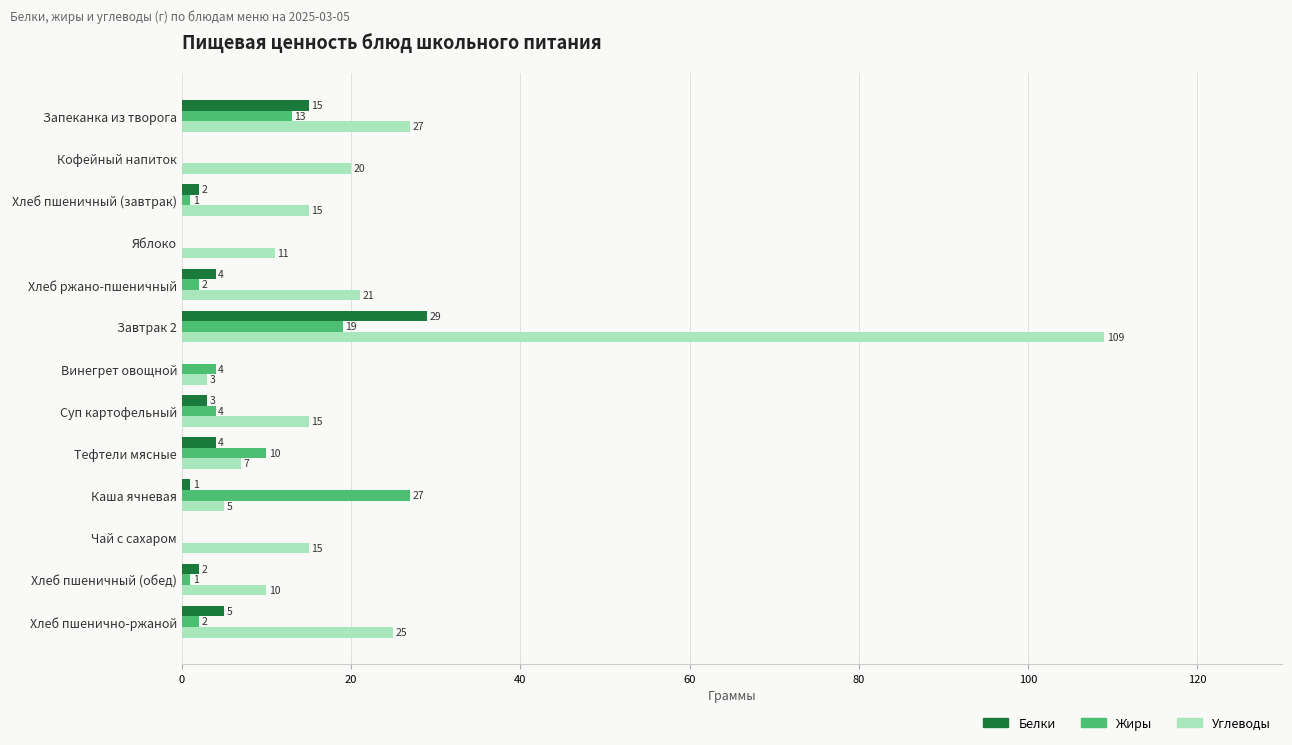

Between Суп картофельный and Каша ячневая, which series saw the biggest shift?

Жиры